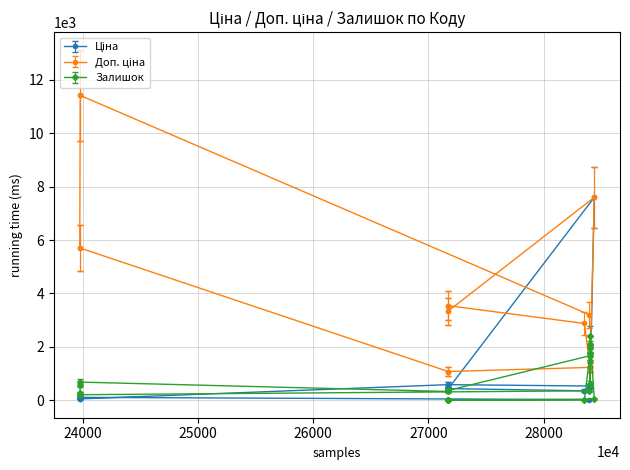

What are all the series names shown in the legend?

Ціна, Доп. ціна, Залишок